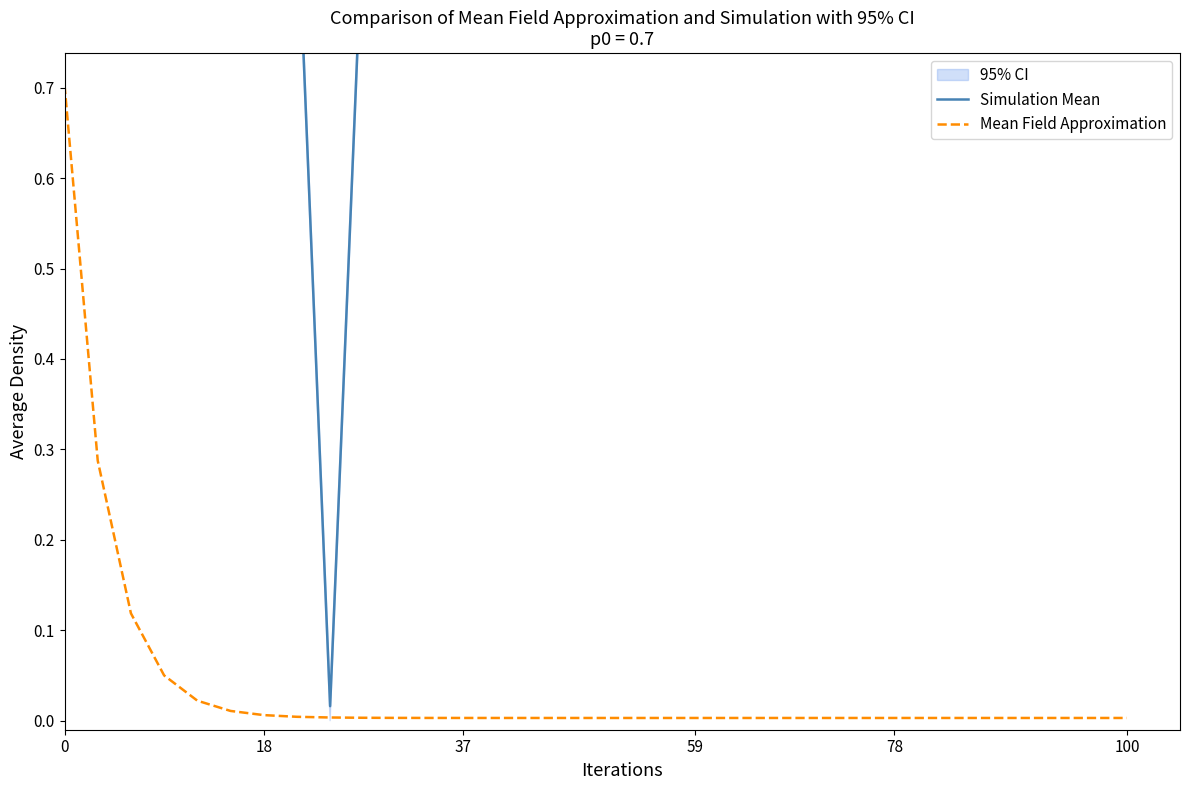

What is the sum of all Simulation Mean values?

30.2